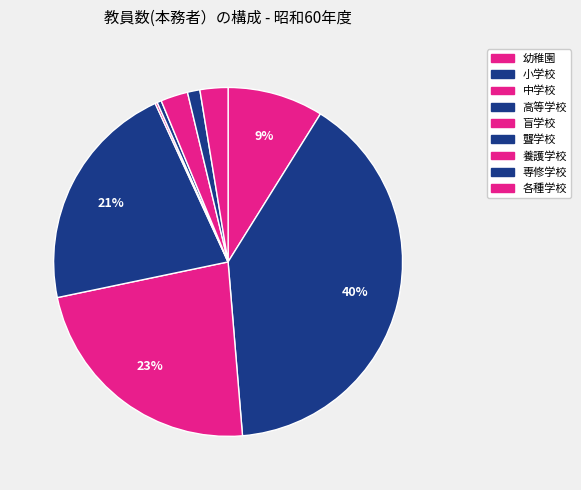

Do 盲学校 and 高等学校 together represent more than half of the pie?

No